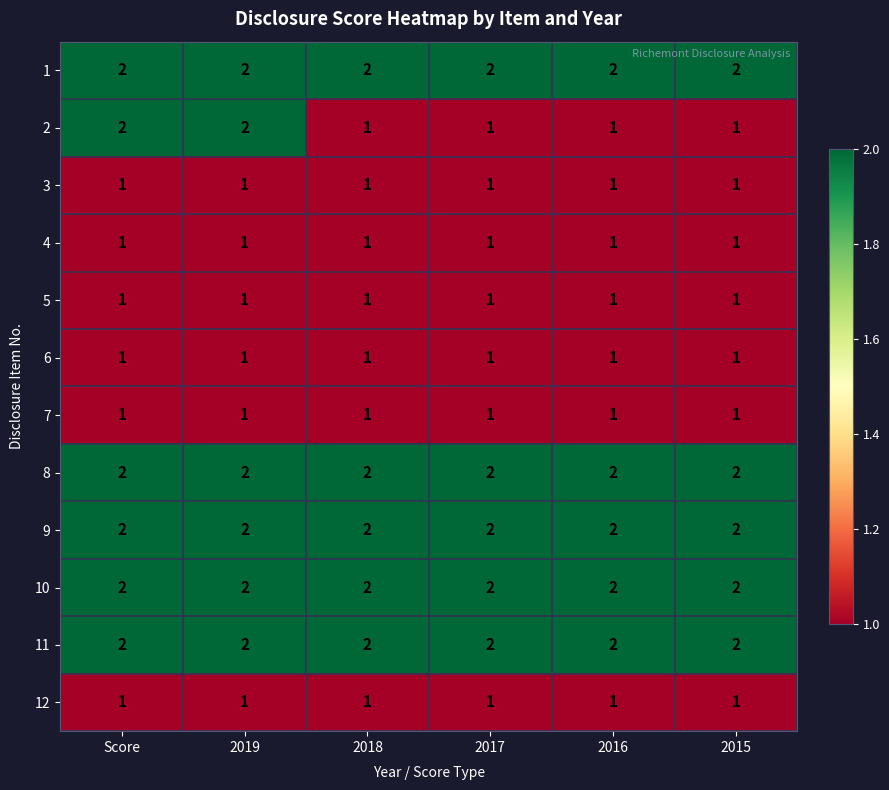

What is the total value across all series at Score?

18